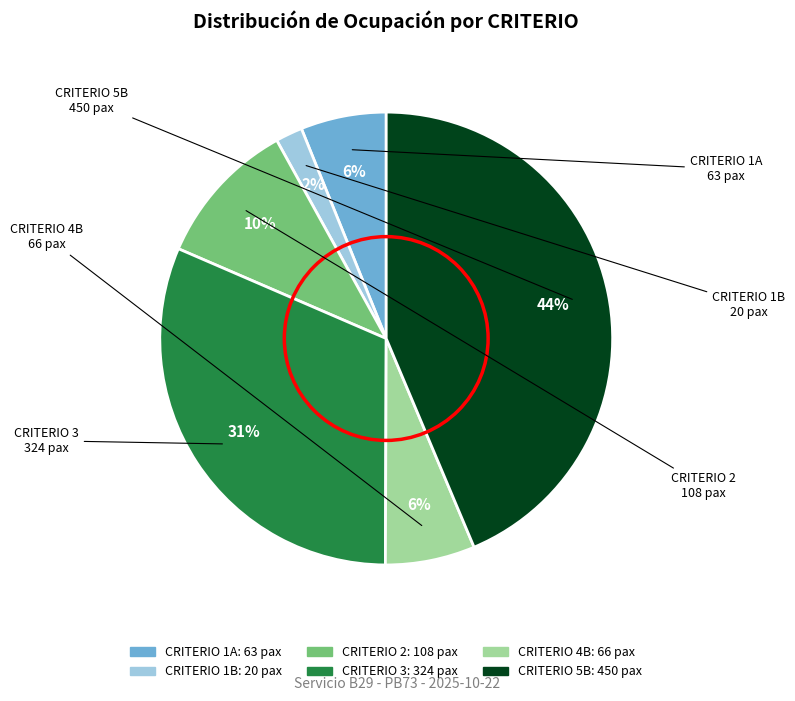

Is there any slice that represents more than half of the pie?

No